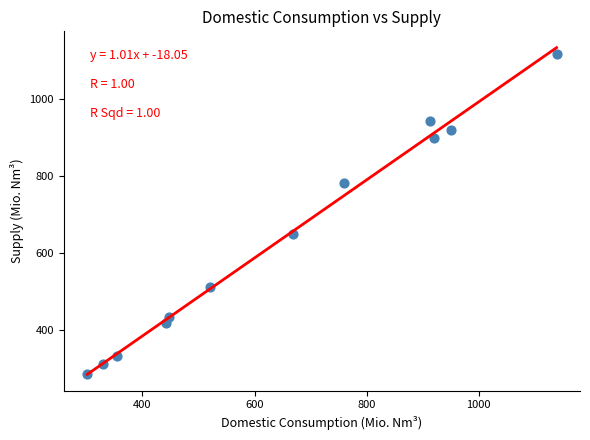

What is the average X value?

645.5